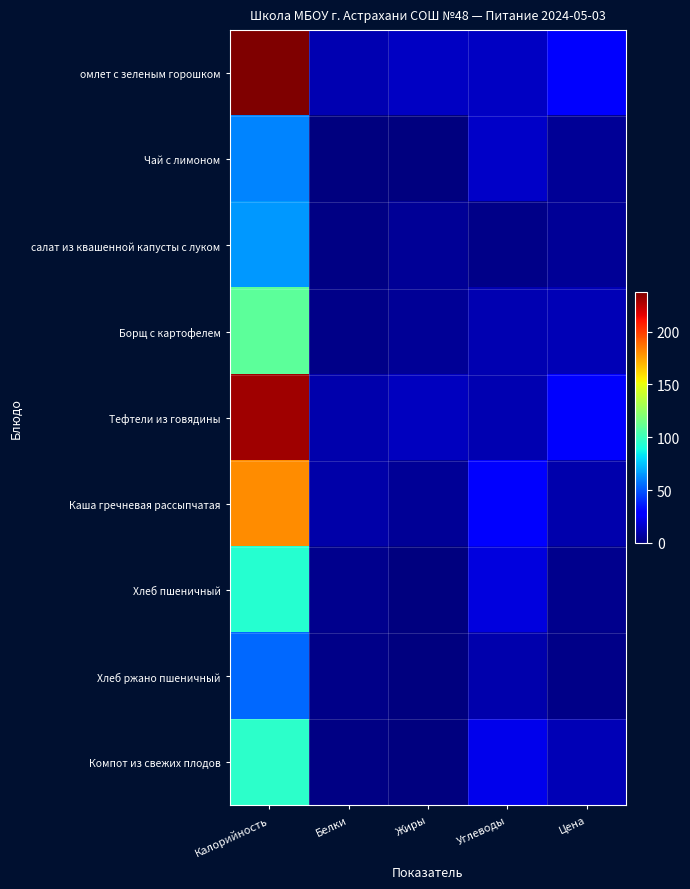

What is the difference between the highest and lowest values at Калорийность?

183.0